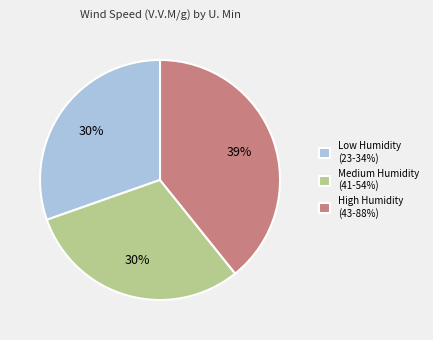

How many segments does this pie chart have?

3